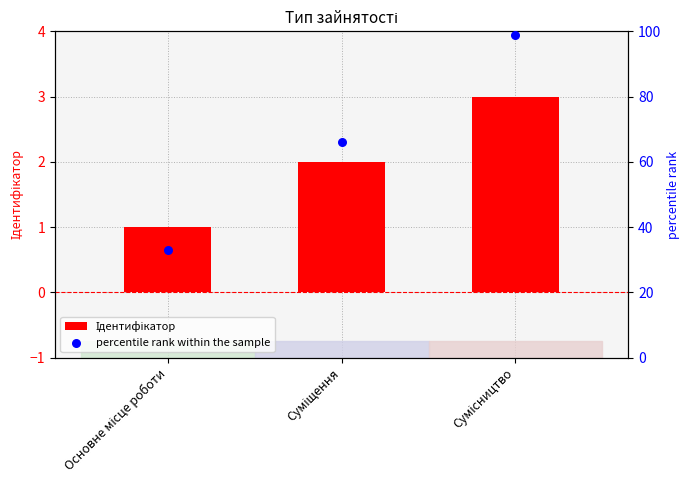

Which series has the largest total across all categories?

percentile rank within the sample